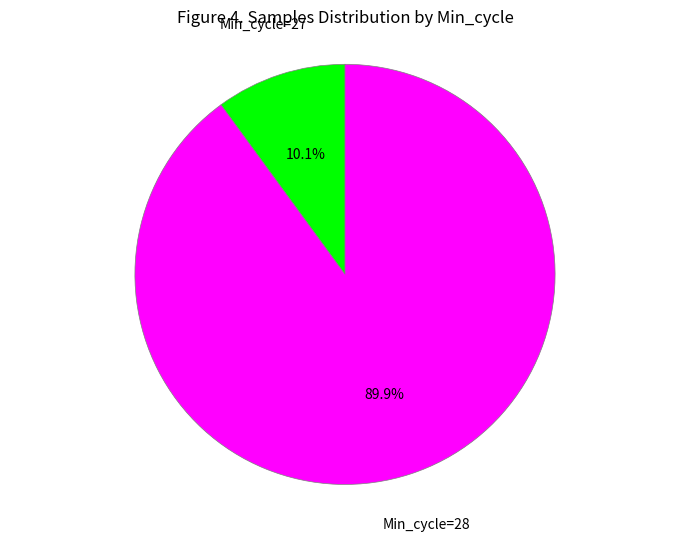

Is there a majority slice in this chart?

Yes